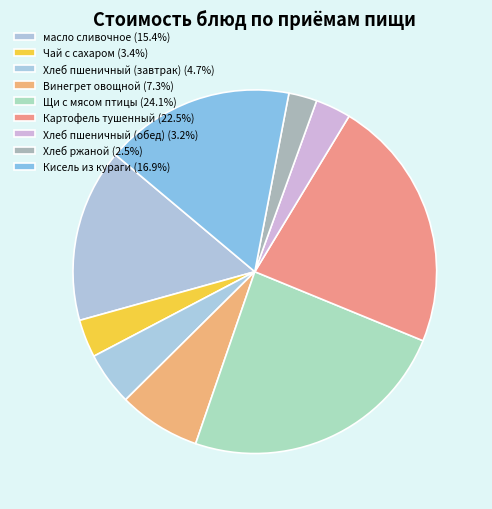

How many segments does this pie chart have?

9